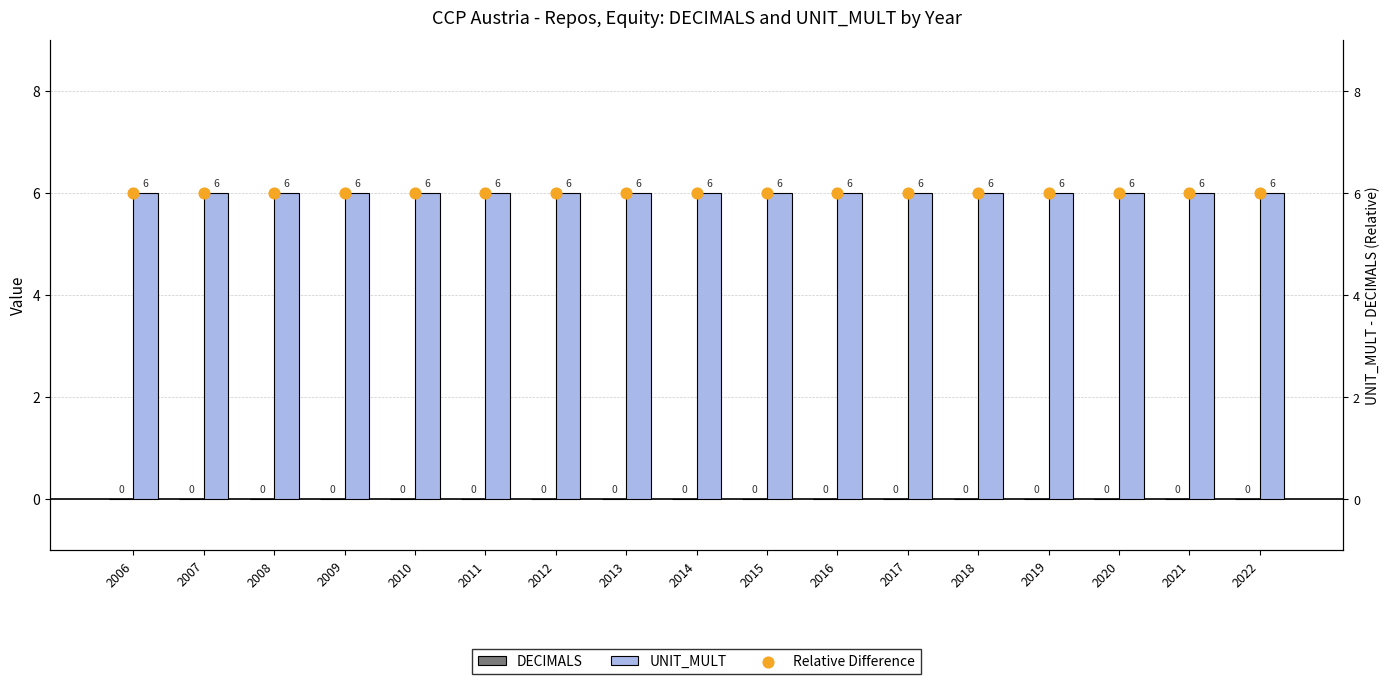

Which series contains the highest Y value?

UNIT_MULT